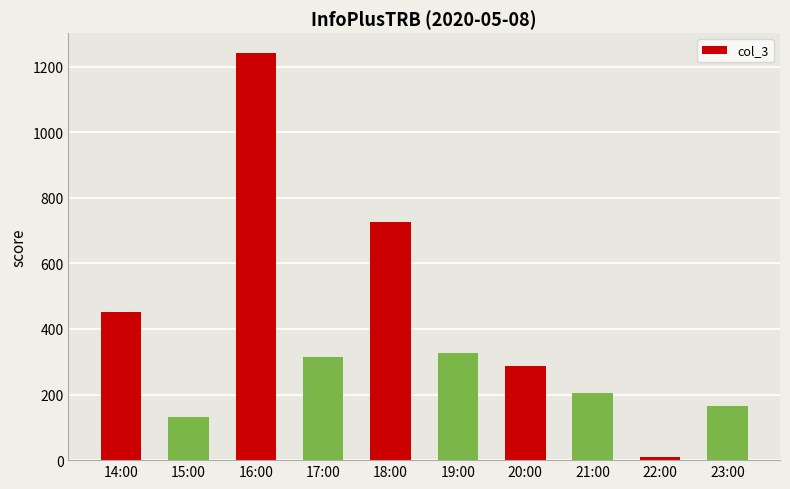

What is the greatest value displayed?

1240